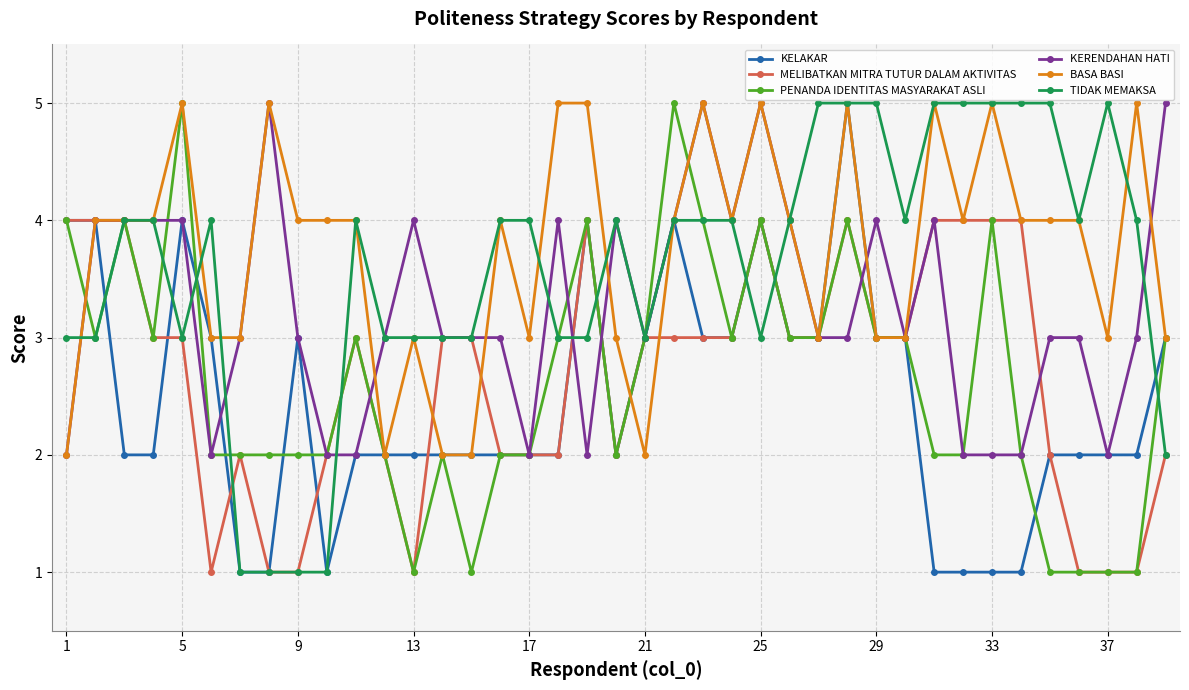

What is the greatest value displayed?

5